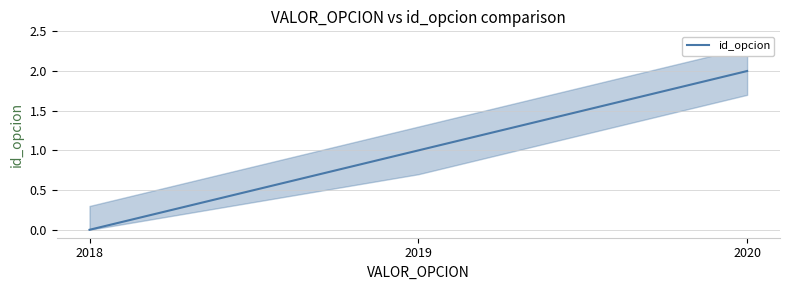

List the labels in order of value, largest first.

2020, 2019, 2018